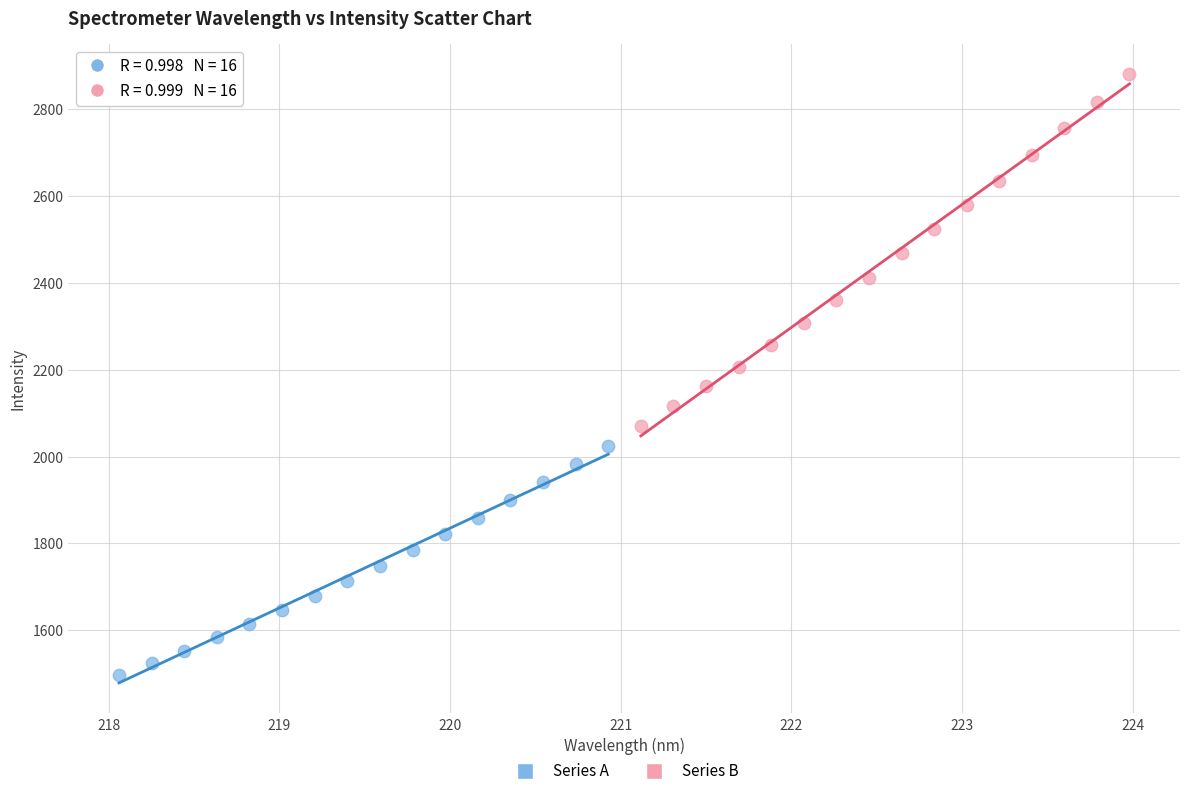

Which series has the largest Y range (max minus min)?

Series B